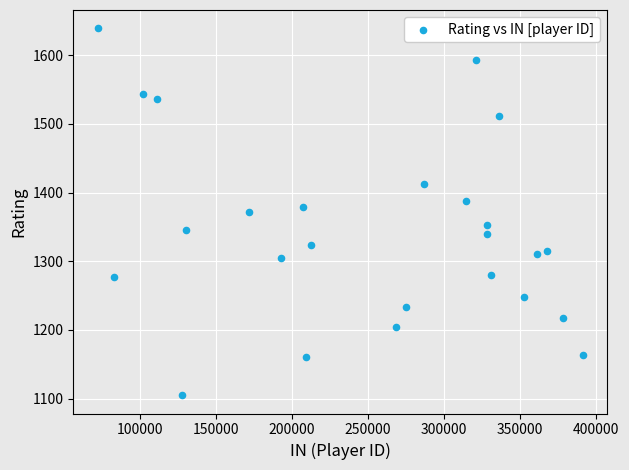

What is the range of Y values (max minus min)?

534